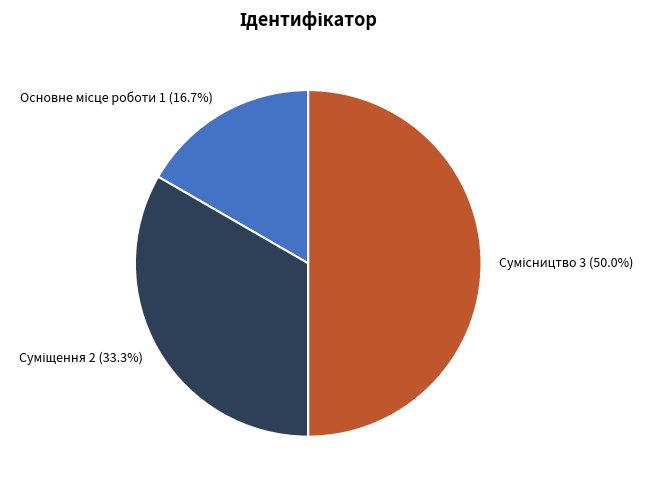

To the nearest percent, what is the difference between the largest and smallest slice percentages?

33%